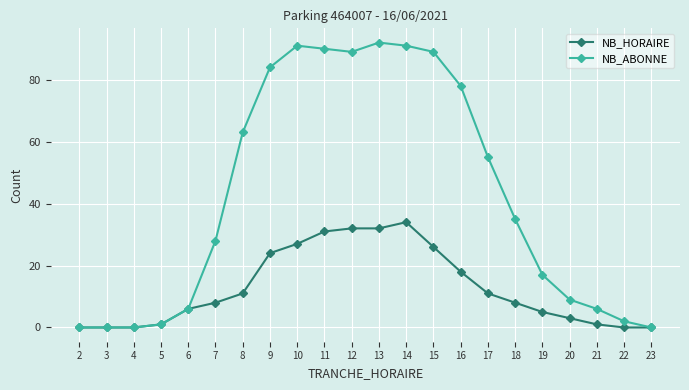

List the series in order of their peak value, highest first.

NB_ABONNE, NB_HORAIRE